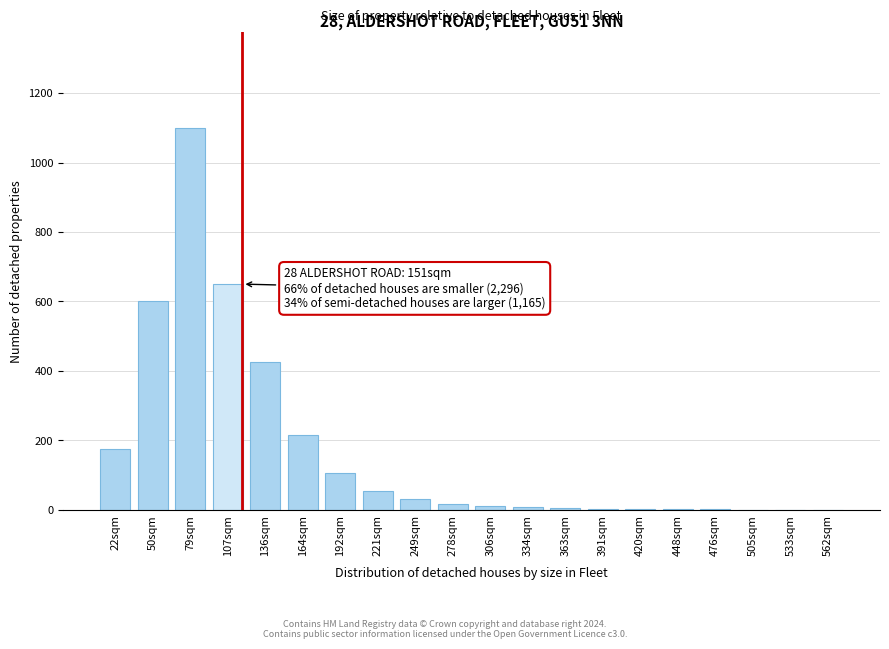

What is the greatest value displayed?

1100